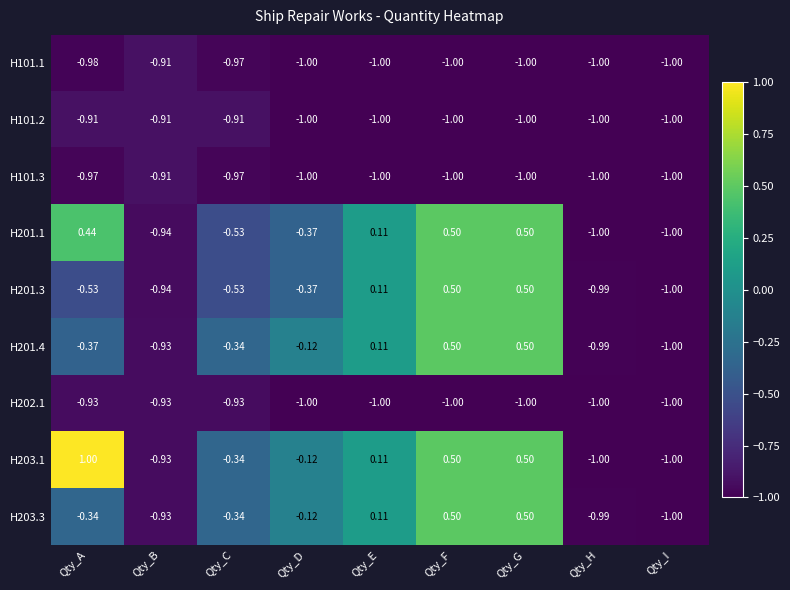

Which series has the largest total across all categories?

H203.1